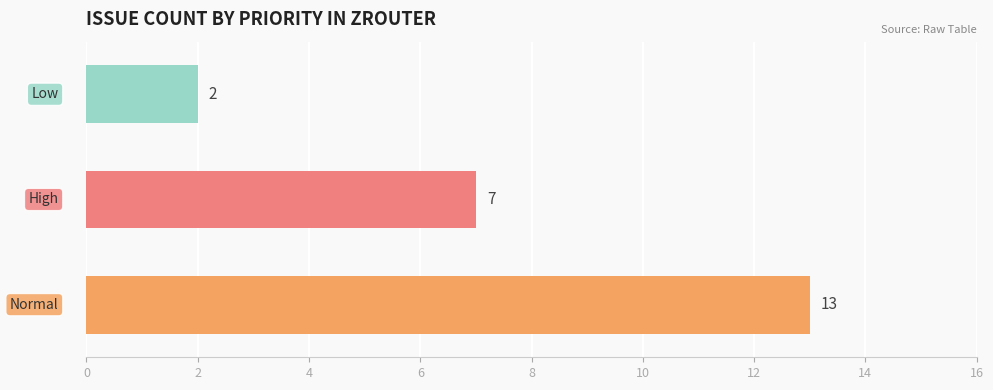

What is the difference between the maximum and second lowest values?

6